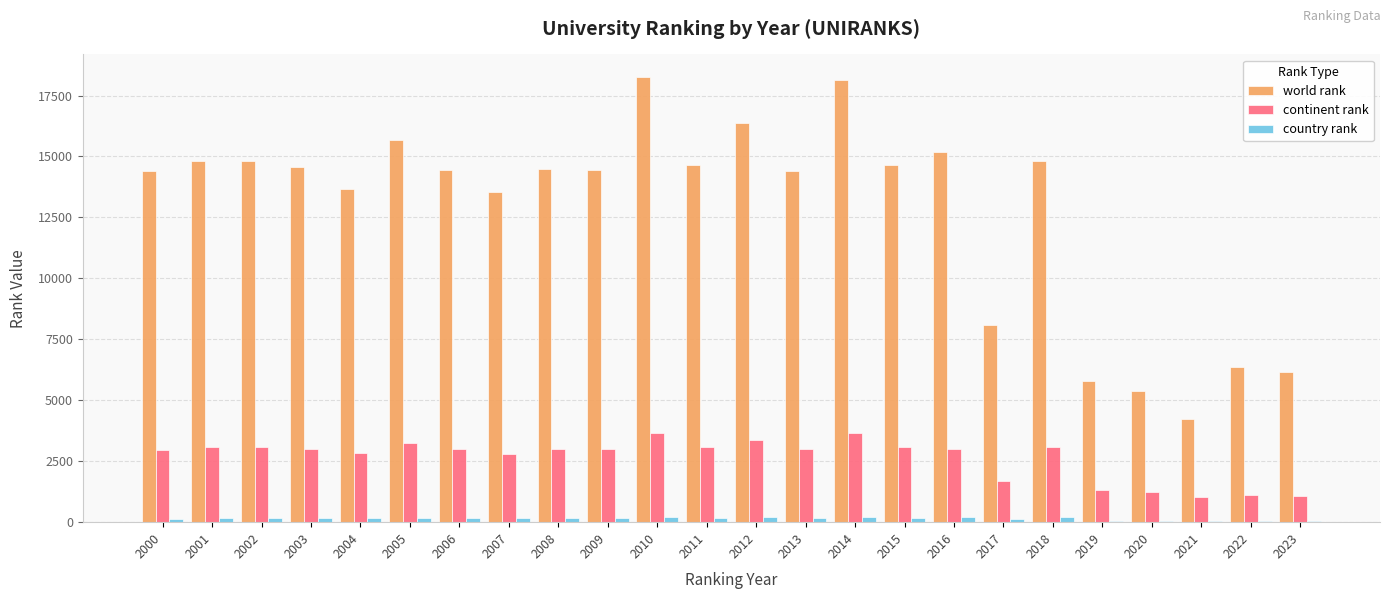

The value of continent rank at 2009 is 3945. True or false?

False